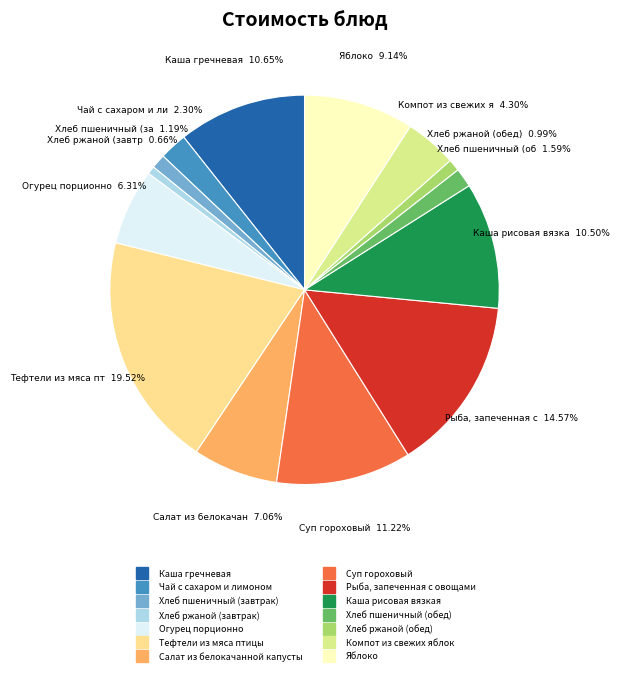

How many slices are in this pie chart?

14